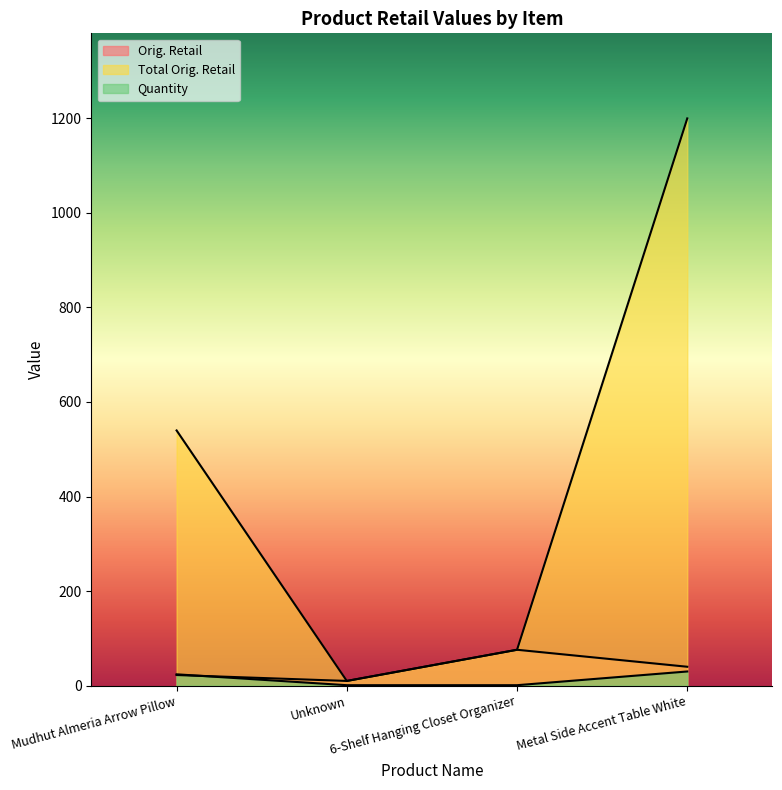

The Orig. Retail series shows 31.6 at Mudhut Almeria Arrow Pillow. True or false?

False